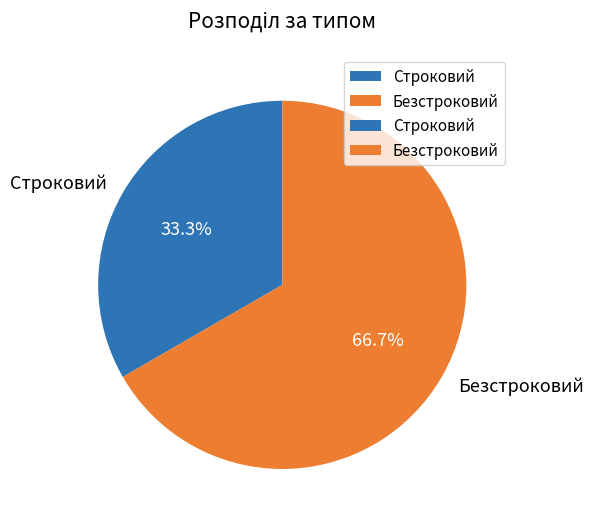

Approximately how many times larger is the value at Строковий compared to Безстроковий?

0.5